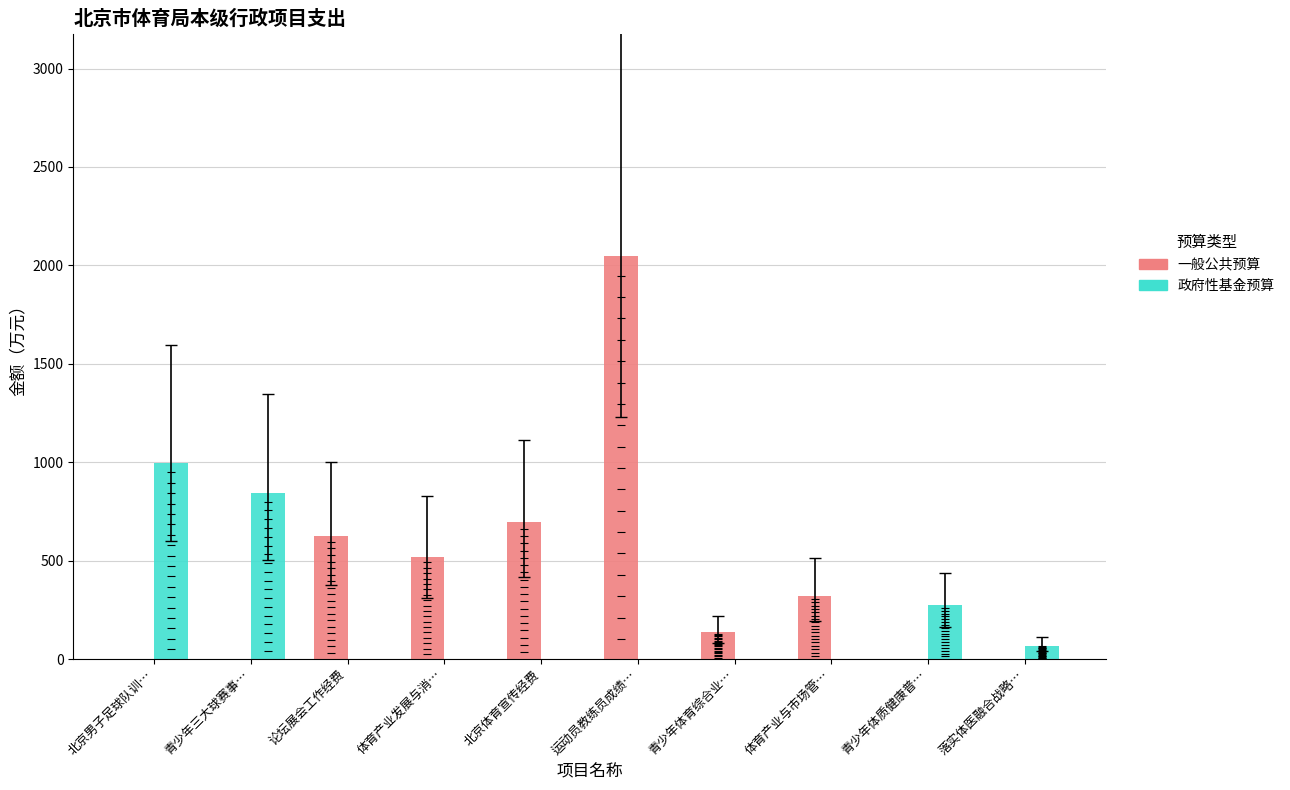

Which series reaches the minimum Y coordinate?

一般公共预算